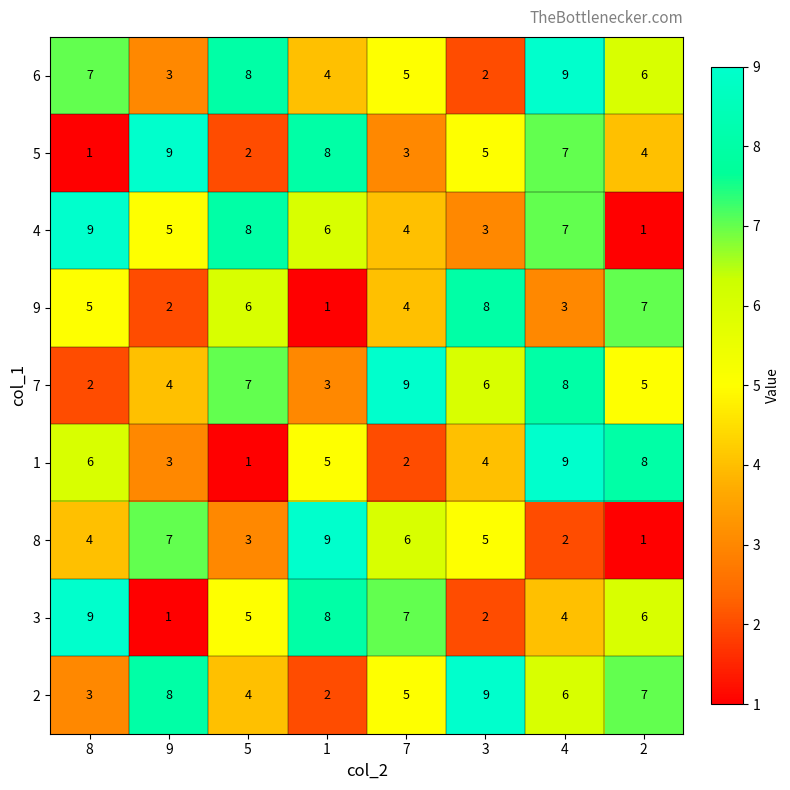

Rank the categories by 2 value from highest to lowest.

3, 9, 2, 4, 7, 5, 8, 1